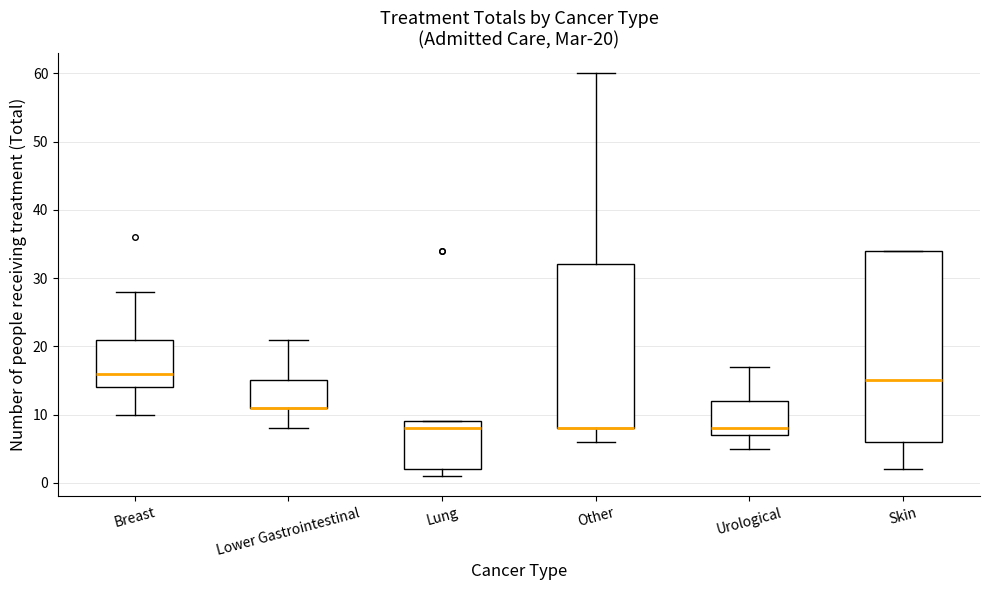

Which box is the tallest, from its lower edge to its upper edge?

Skin